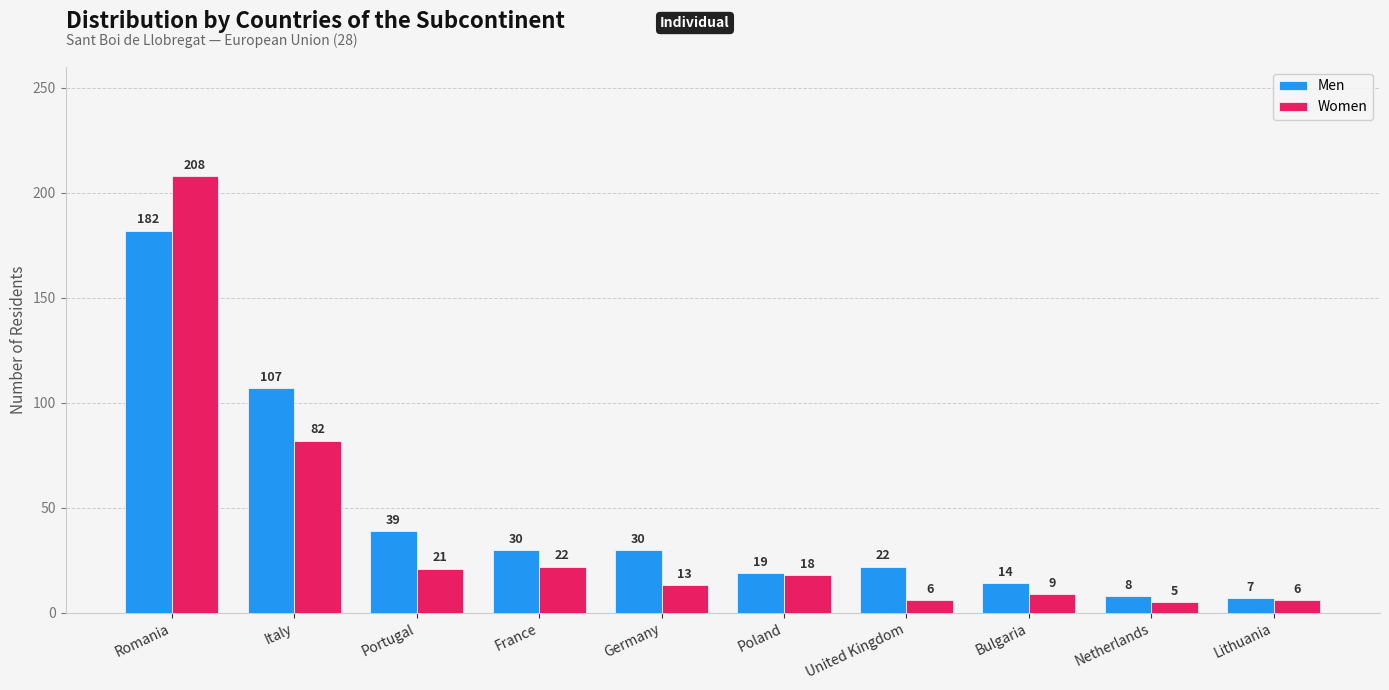

At which category is the sum across all series the highest?

Romania